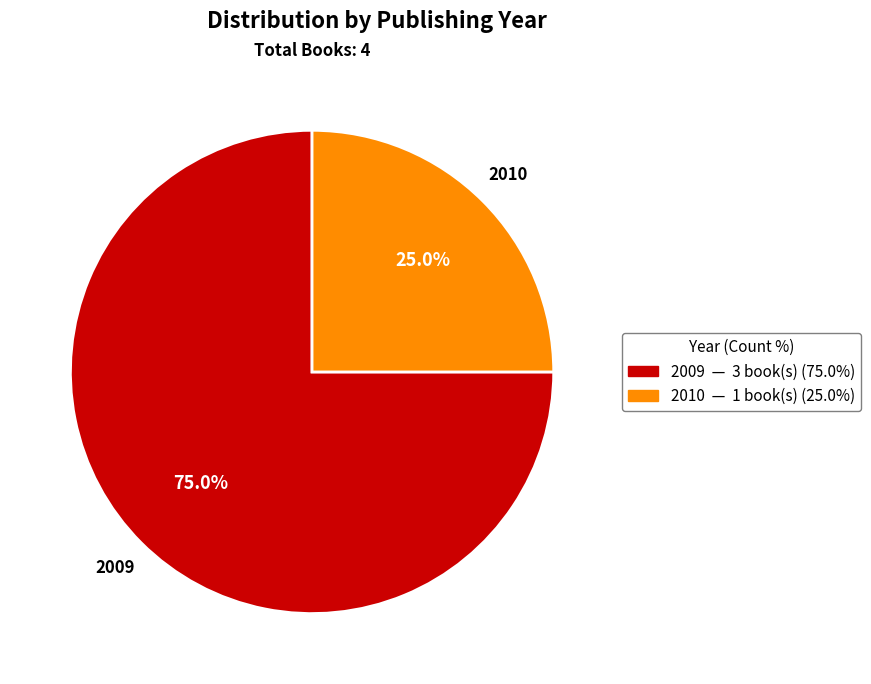

Which has a higher value, 2009 or 2010?

2009